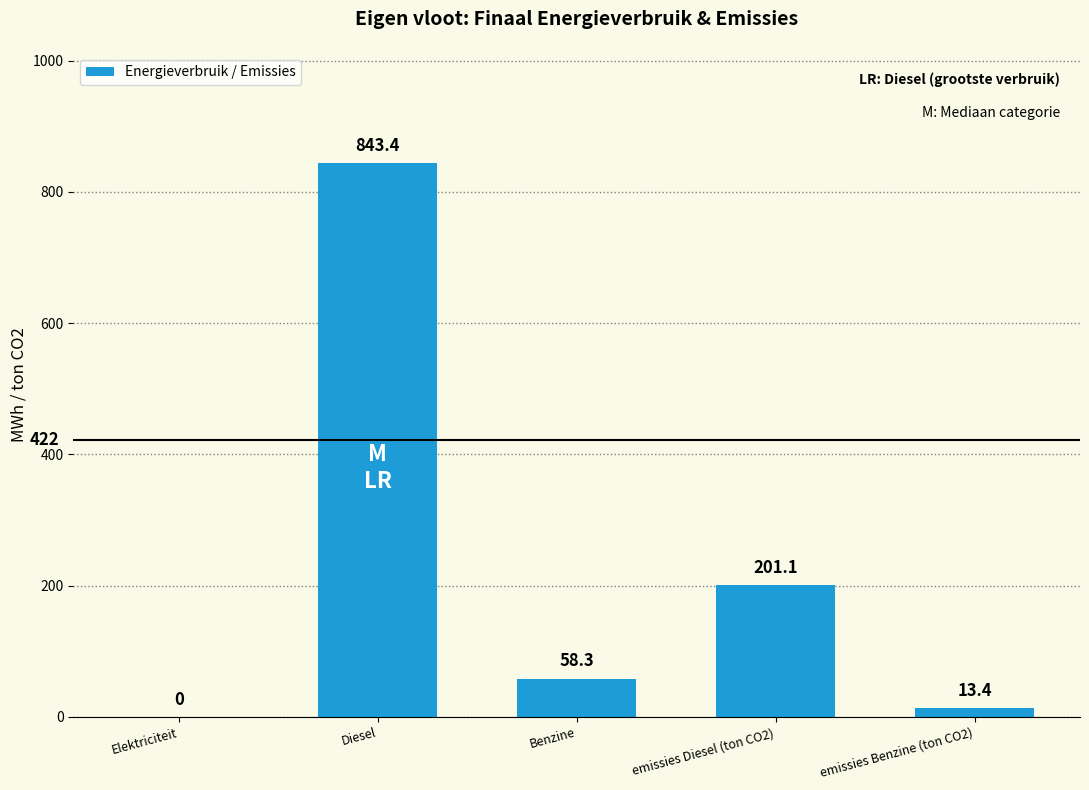

Reading left to right, extract all data points from this chart.

Elektriciteit=0.0	Diesel=843.4	Benzine=58.3	emissies Diesel (ton CO2)=201.1	emissies Benzine (ton CO2)=13.4